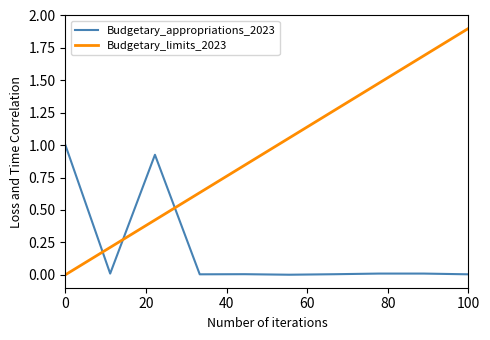

List the series in order of their overall mean, highest first.

Budgetary_limits_2023, Budgetary_appropriations_2023